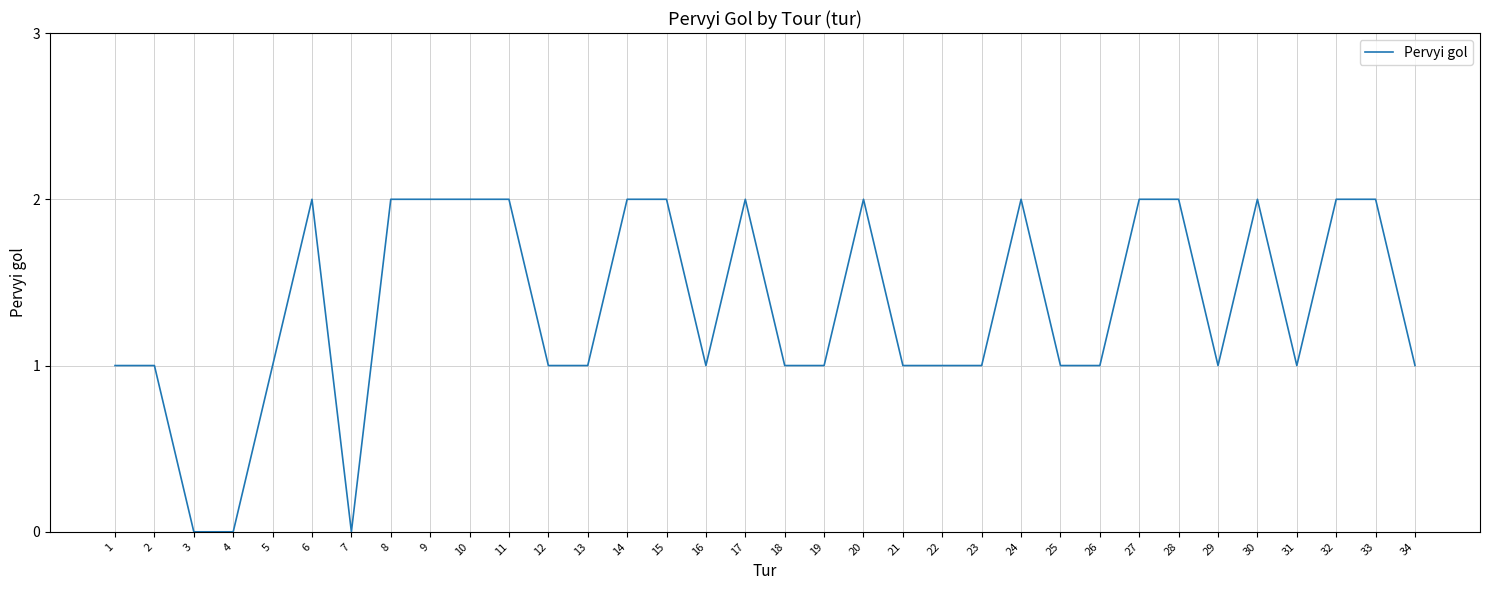

The value at 12 is 1. True or false?

True